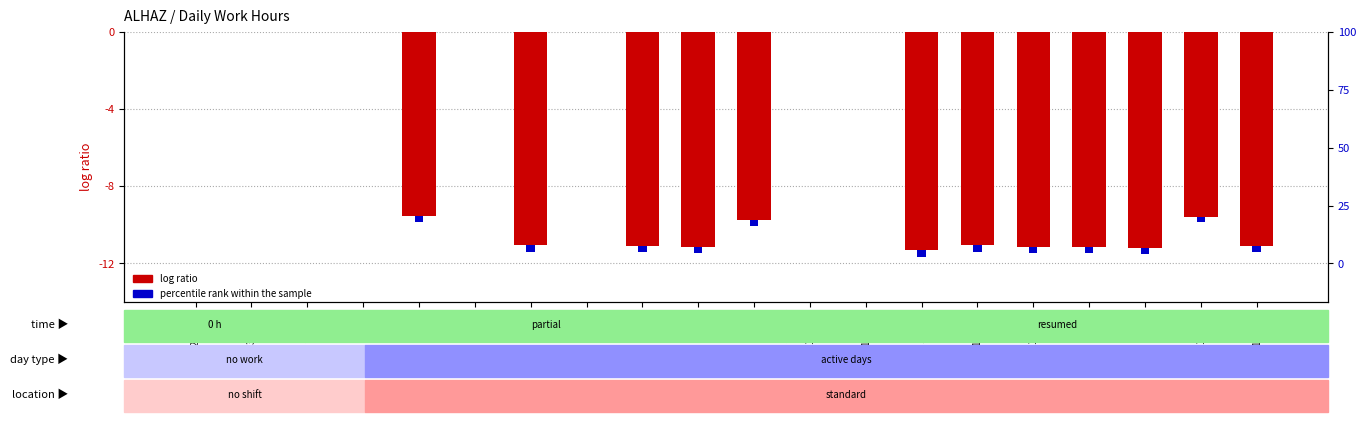

Which category has the highest value in the log ratio series?

29-Wed